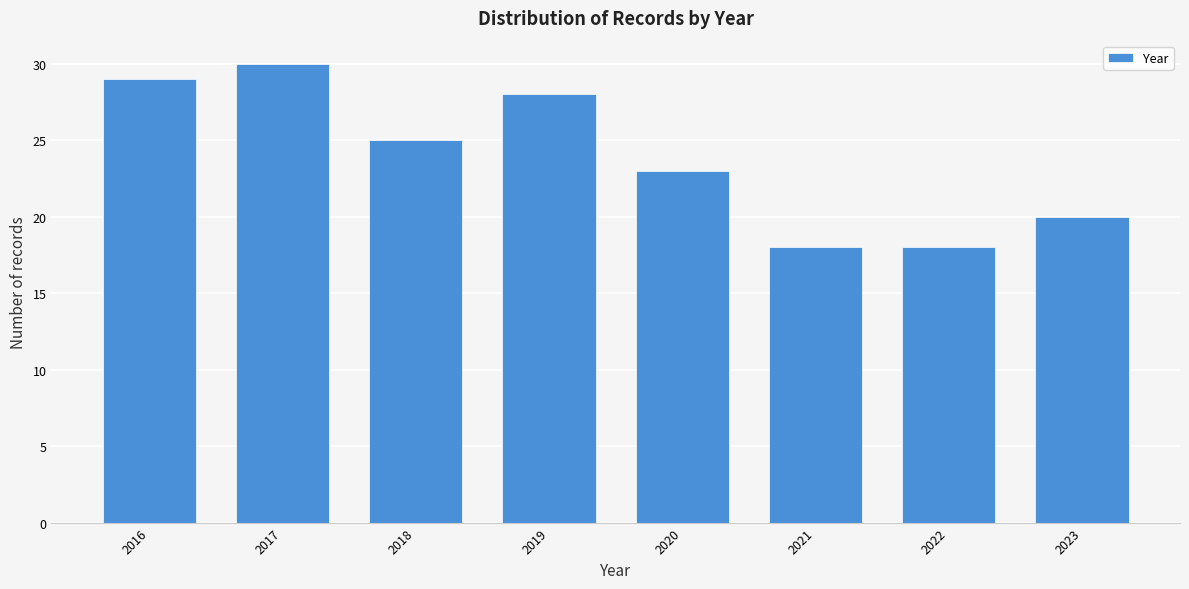

Reading right to left, extract all data points from this chart.

20	18	18	23	28	25	30	29